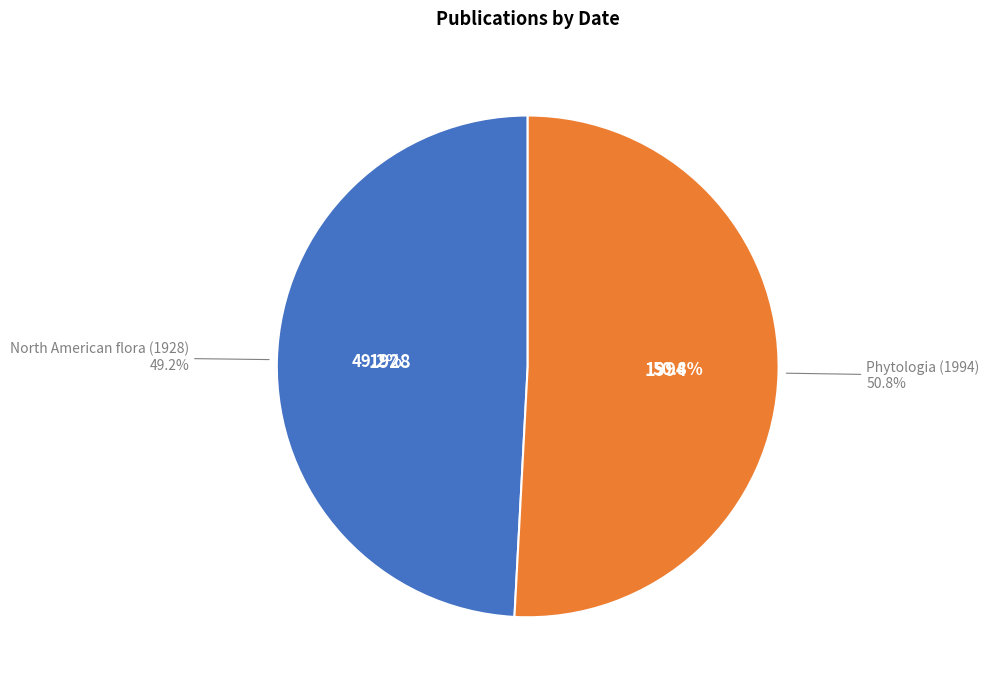

To the nearest percent, what is the combined percentage of Phytologia (1994) and North American flora (1928)?

100%